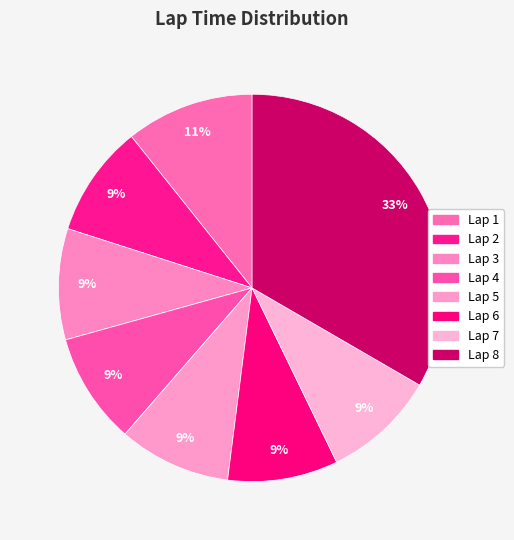

How many segments does this pie chart have?

8